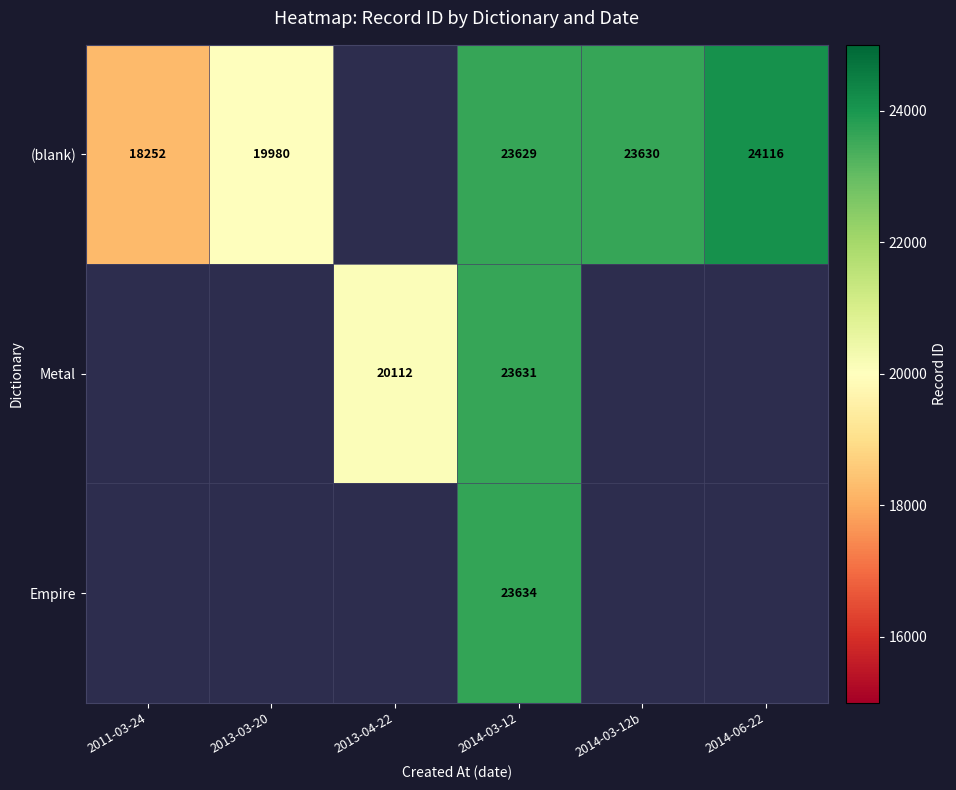

Is it true that Empire equals 4973 at 2014-03-12?

False